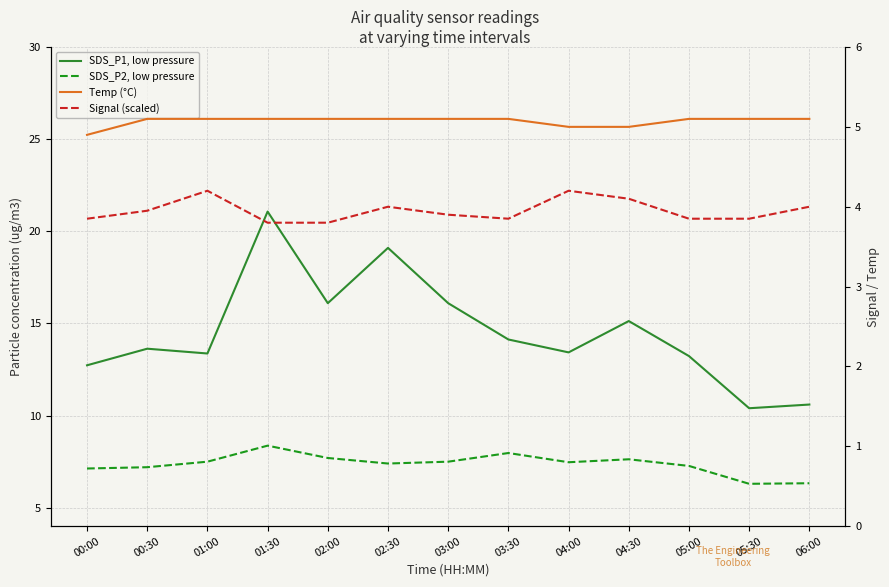

Is it true that Signal (scaled) equals 3.9 at 00:00?

True